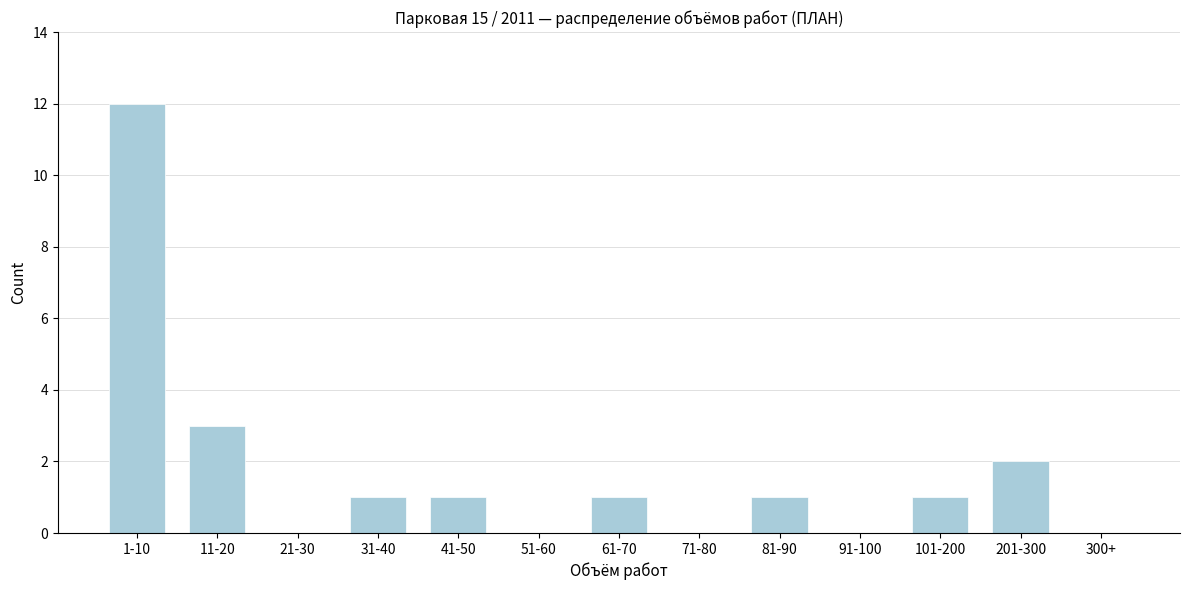

Reading left to right, what are all the values shown in this chart?

1-10=12	11-20=3	21-30=0	31-40=1	41-50=1	51-60=0	61-70=1	71-80=0	81-90=1	91-100=0	101-200=1	201-300=2	300+=0